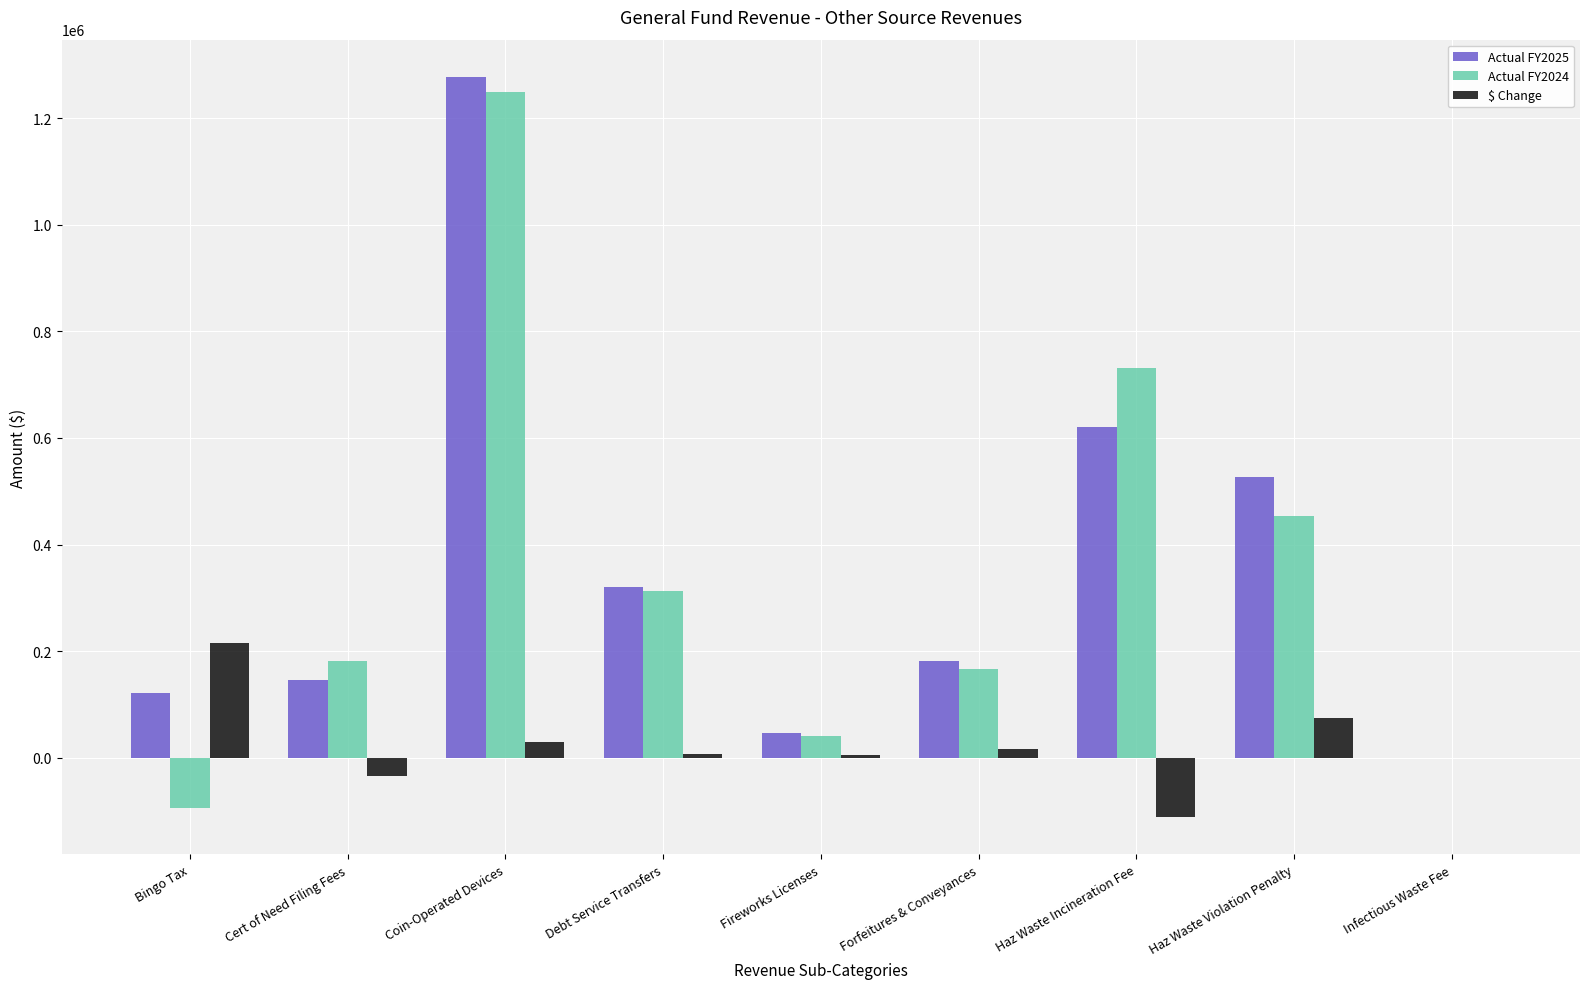

At which label does $ Change reach its peak?

Bingo Tax